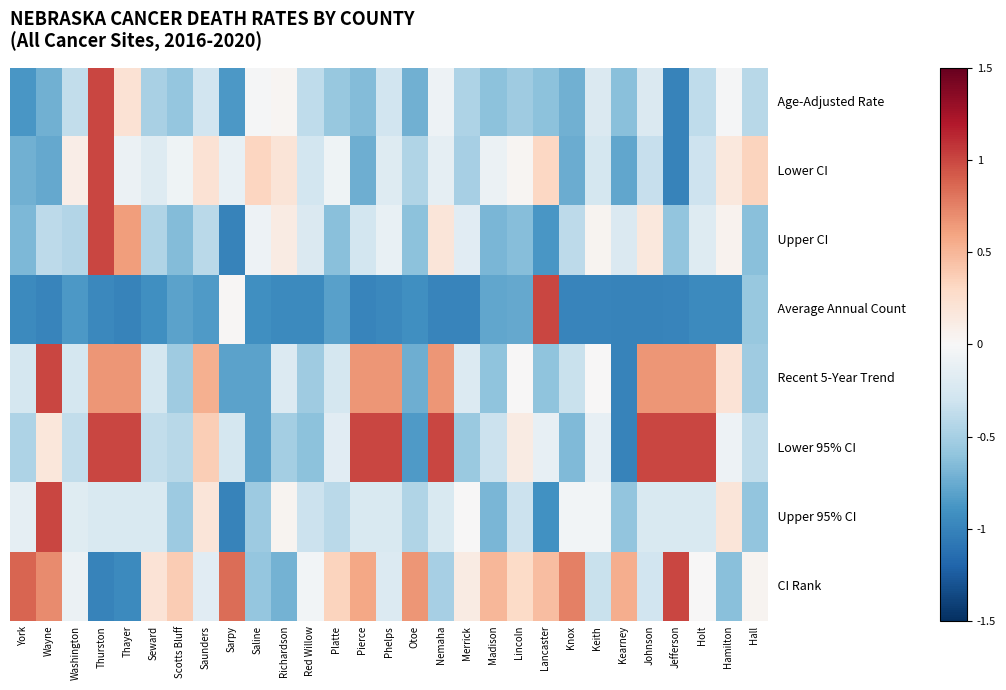

How many series are shown in this chart?

8